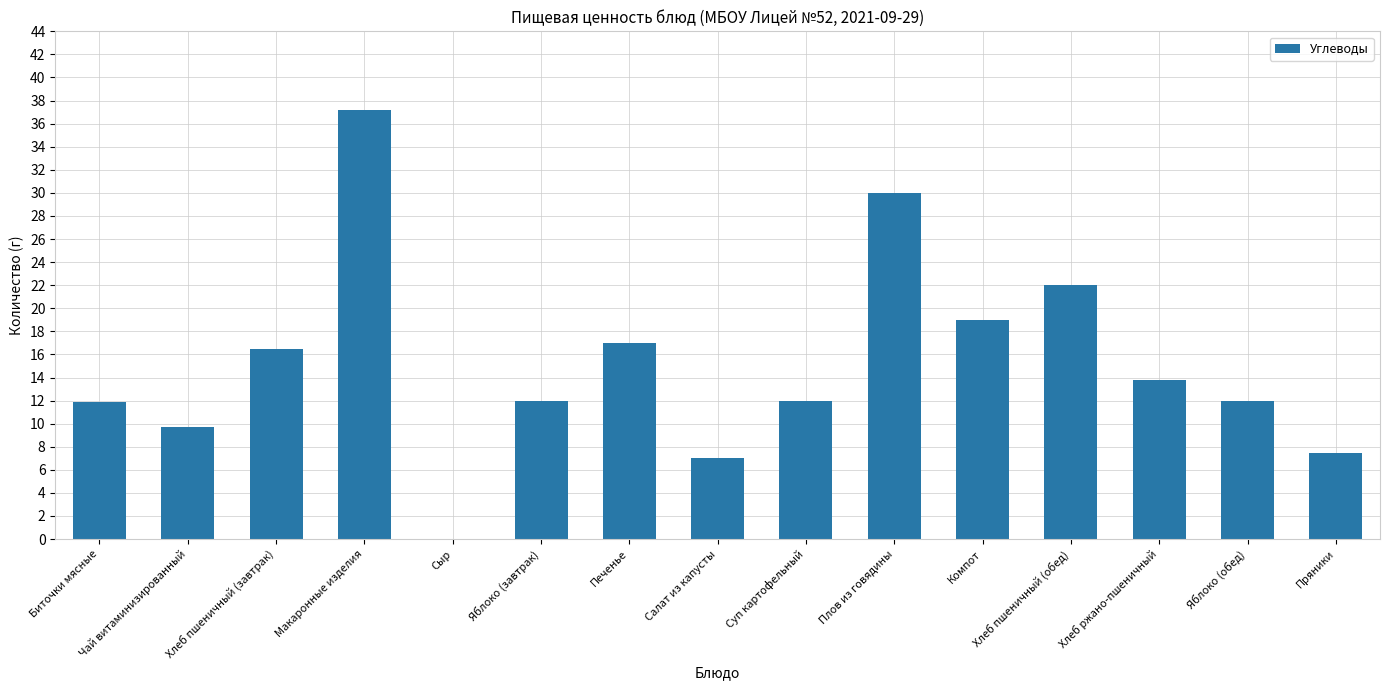

What is the sum of the values at Печенье and Компот?

36.0